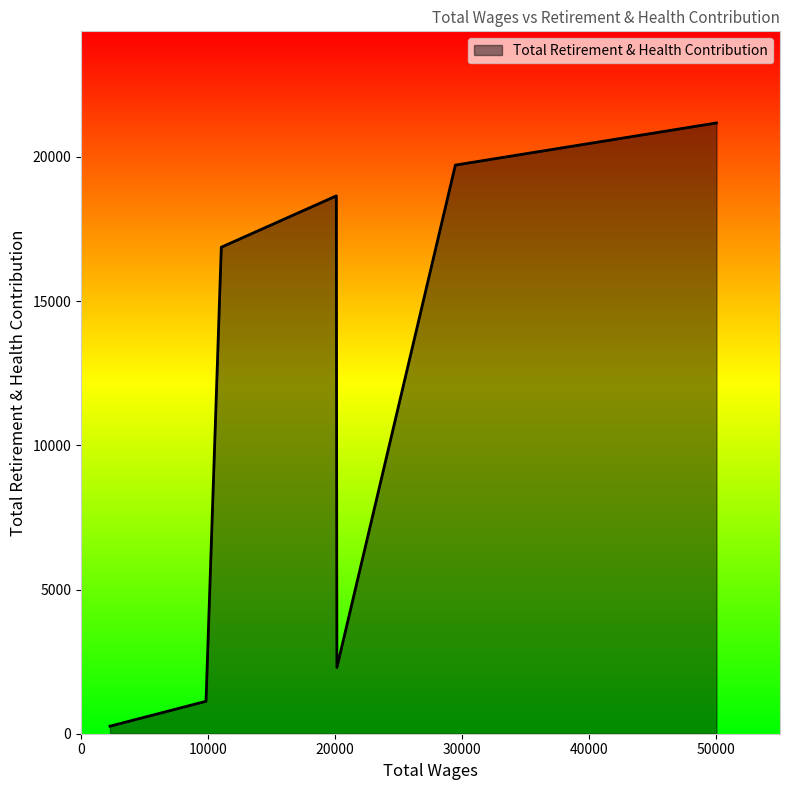

What is the greatest value displayed?

21179